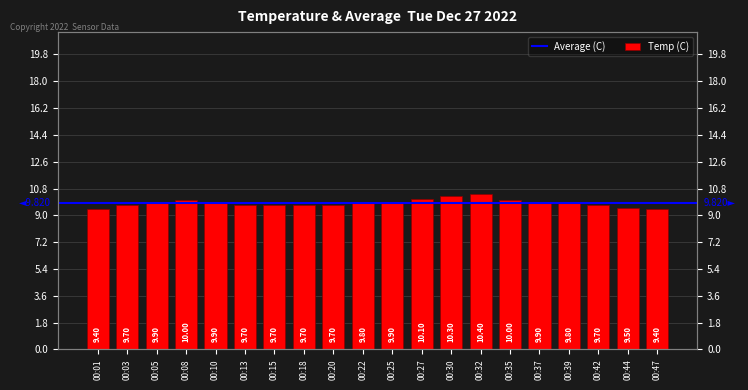

How many data points does each series have?

20